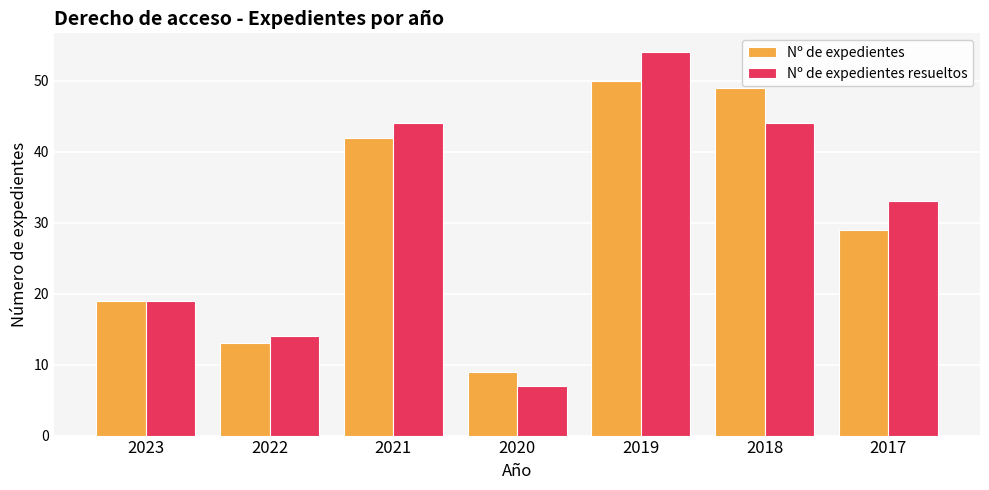

Which label corresponds to the largest value in the chart?

2019